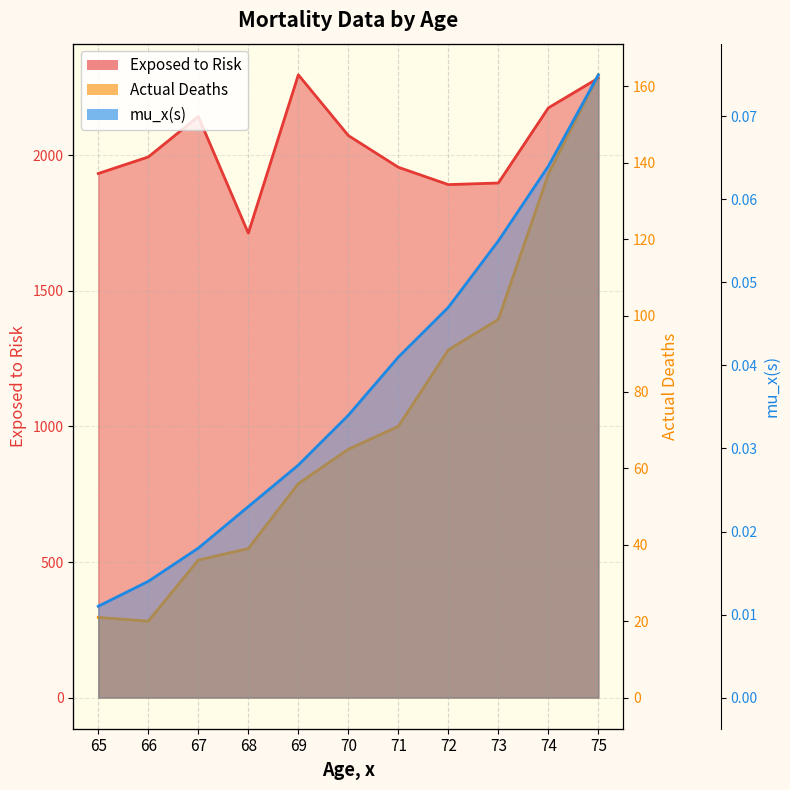

At 71, list the series in order from largest to smallest.

Exposed to Risk, Actual Deaths, mu_x(s)